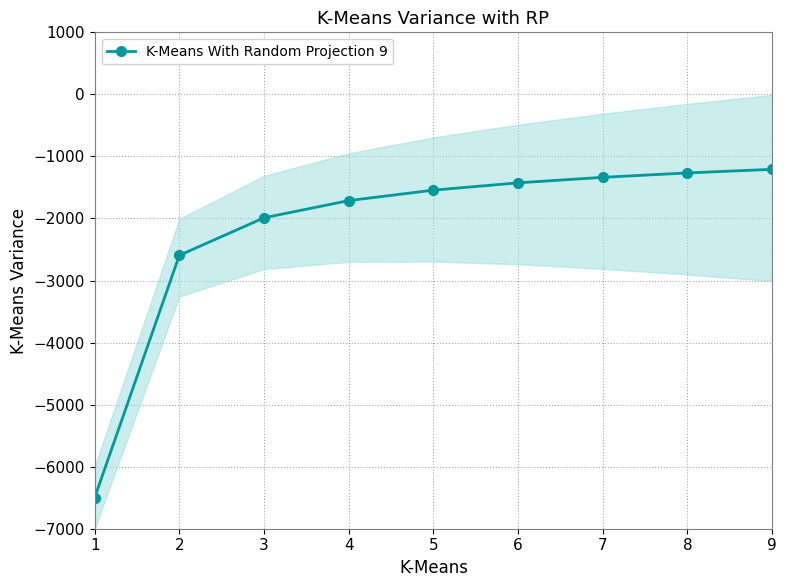

How many lines are shown in the chart?

1